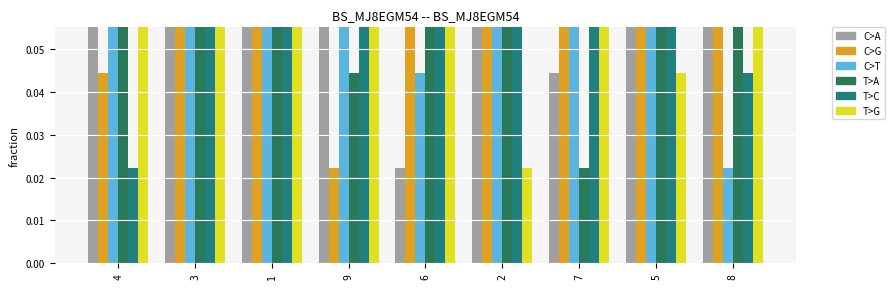

How many distinct data groups are displayed?

6